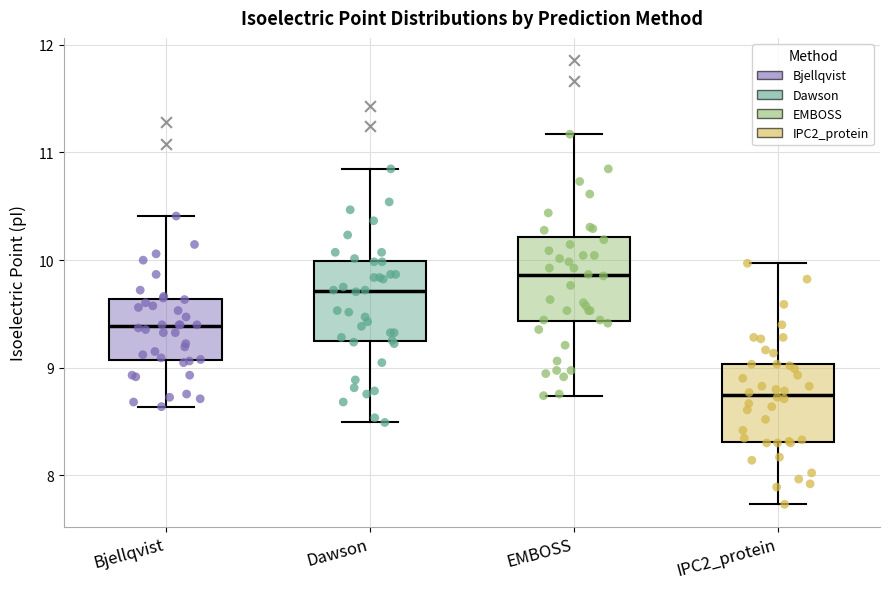

Reading left to right, transcribe this box plot: for each box, give where its median line is, the range the box spans, and where its two whiskers end, as read against the y-axis. The values are not printed on the chart, so give them approximately, as read against the axis.

Bjellqvist: median 9.4, box 9.1 to 9.6, whiskers 8.6 to 10.4
Dawson: median 9.7, box 9.2 to 10.0, whiskers 8.5 to 10.8
EMBOSS: median 9.9, box 9.4 to 10.2, whiskers 8.7 to 11.2
IPC2_protein: median 8.7, box 8.3 to 9.0, whiskers 7.7 to 10.0